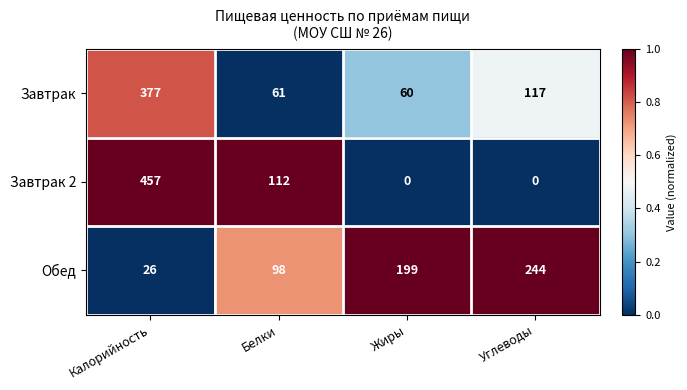

At Белки, list the series in order from smallest to largest.

Завтрак, Обед, Завтрак 2